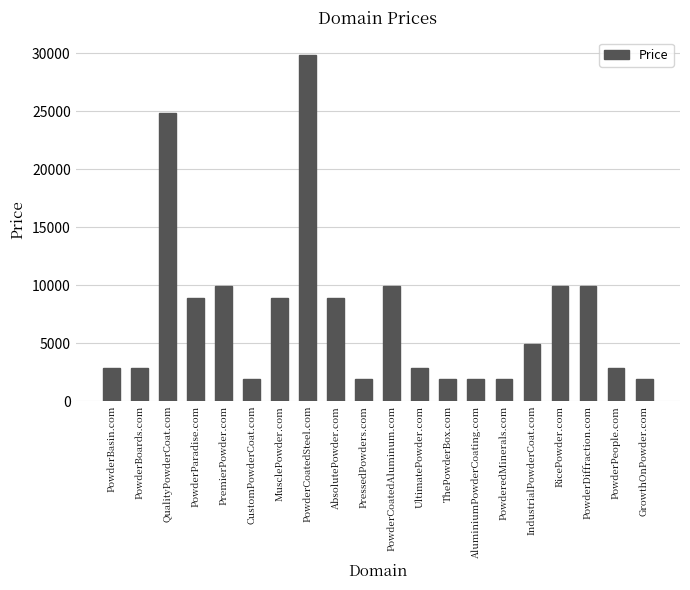

Count the number of data series in this chart.

1